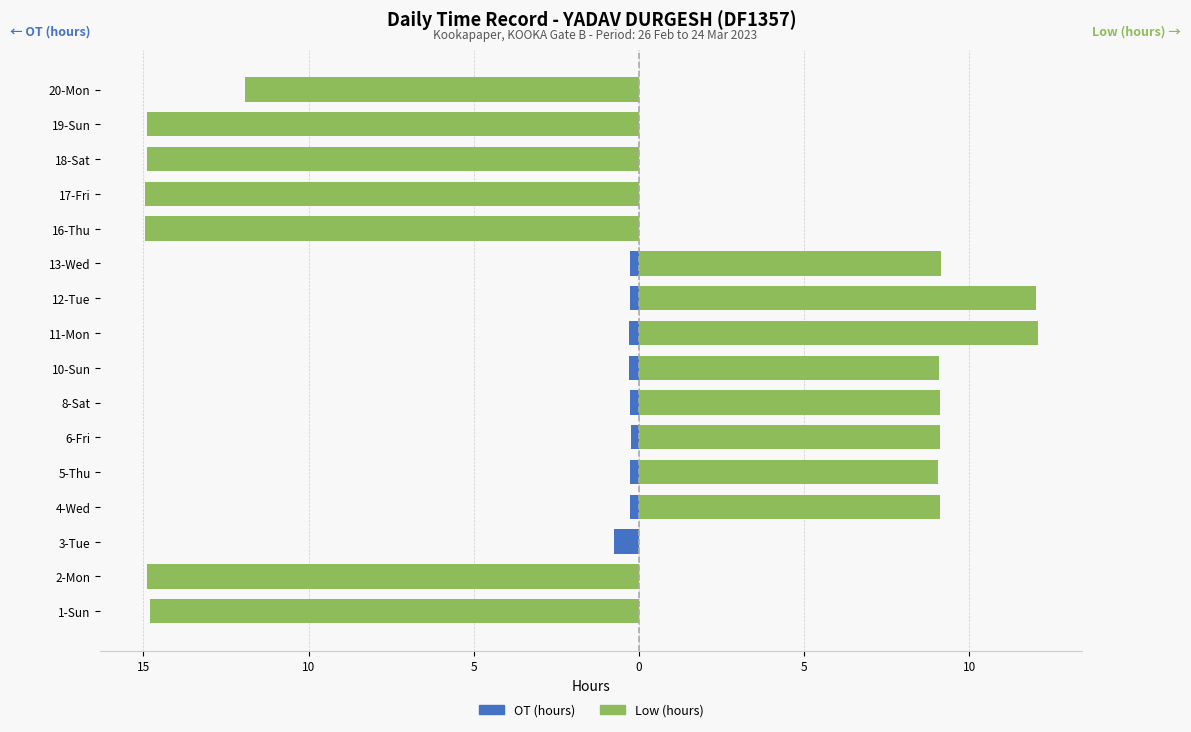

How many values in Low (hours) are below zero?

7